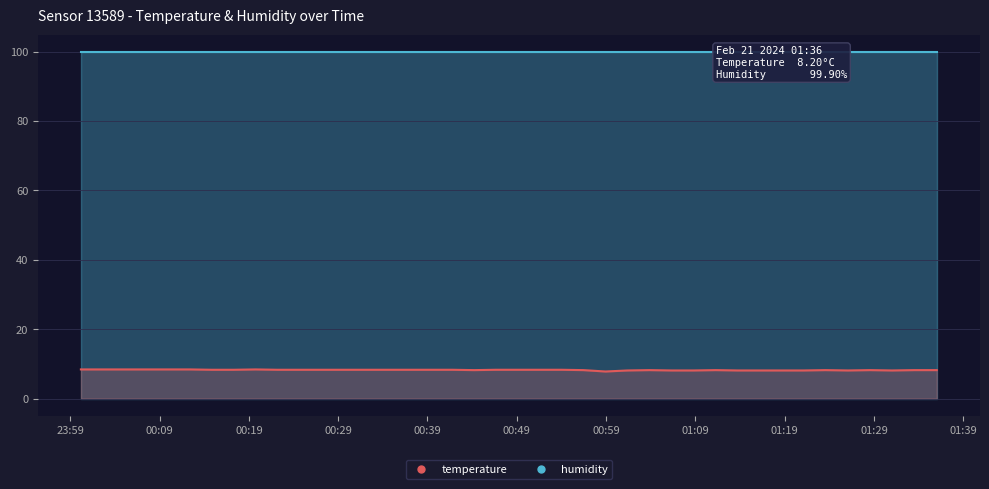

What is the label of the 39th point from the left?

2024-02-21T01:33:29